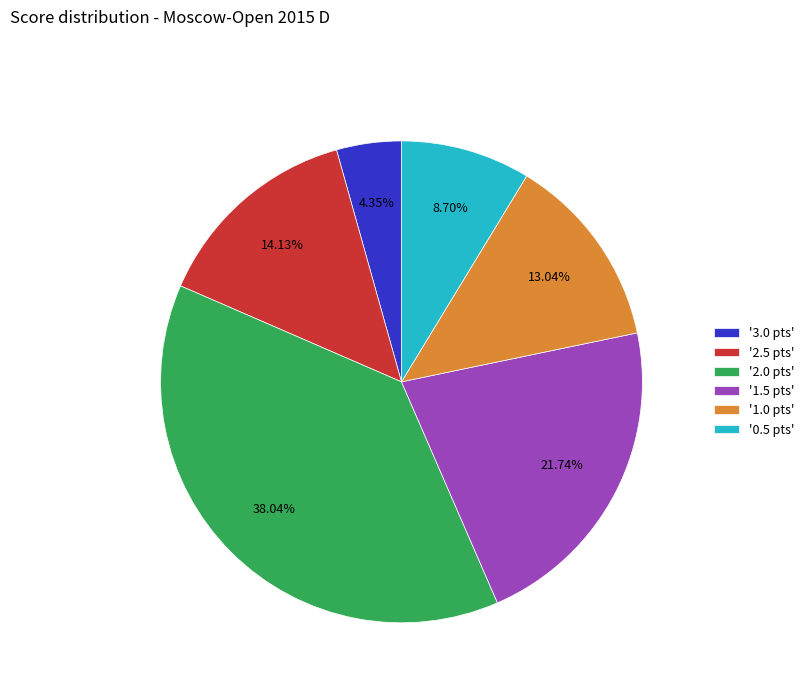

How many segments does this pie chart have?

6